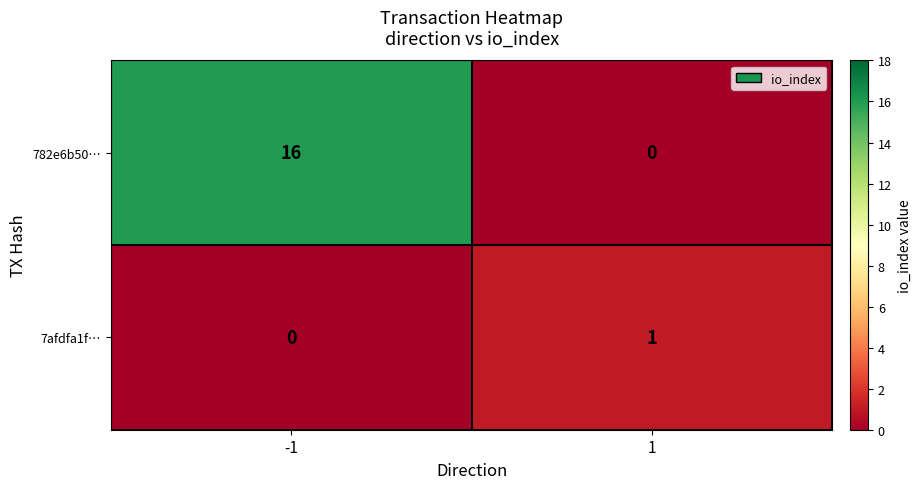

What is the difference between the 782e6b50… values at 1 and -1?

16